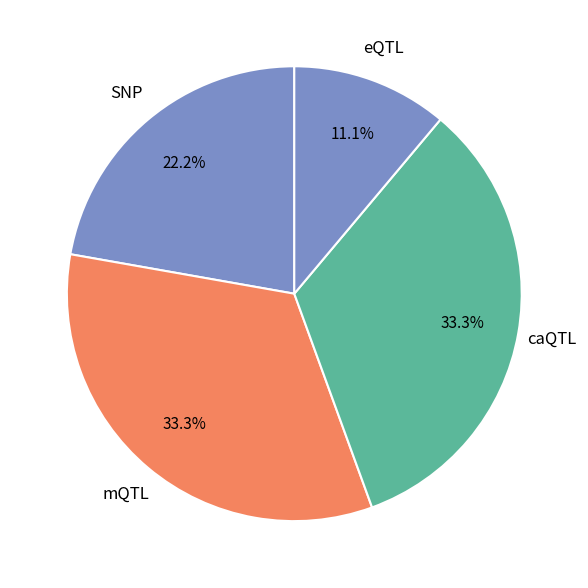

Combined, do caQTL and eQTL account for over 50%?

No